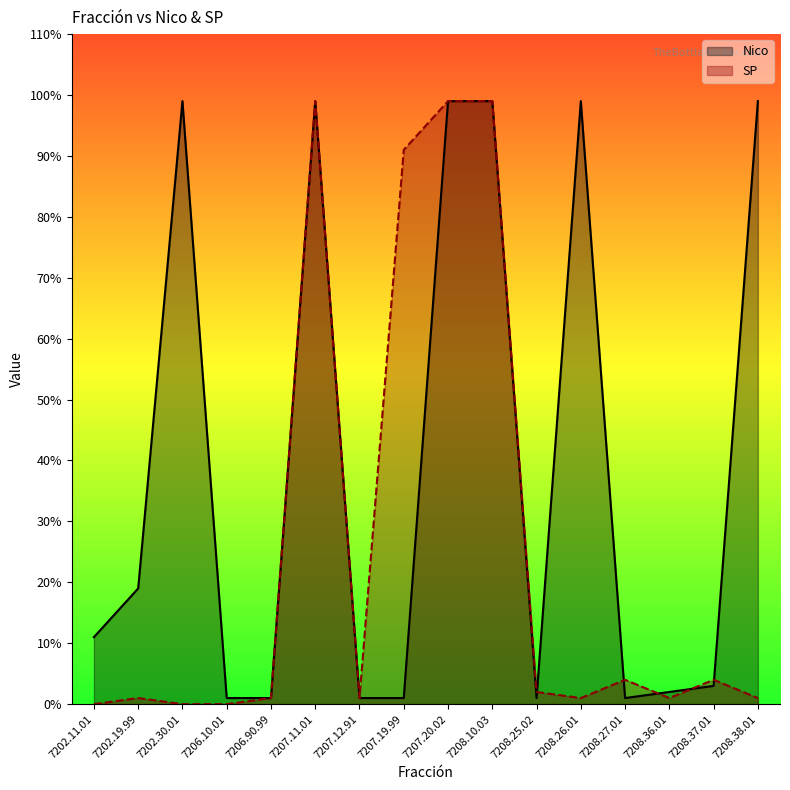

The value of Nico at 7208.25.02 is 0. True or false?

False